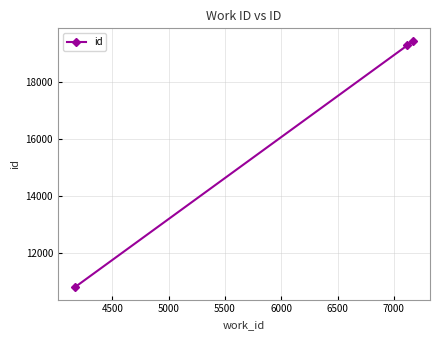

What is the average value?

16513